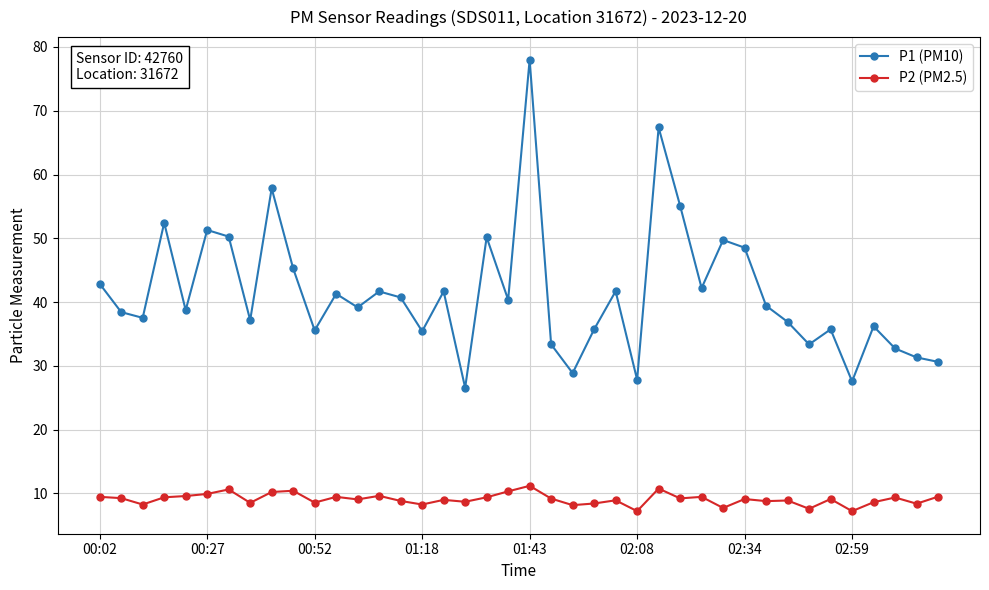

Which series has the largest range (max minus min)?

P1 (PM10)